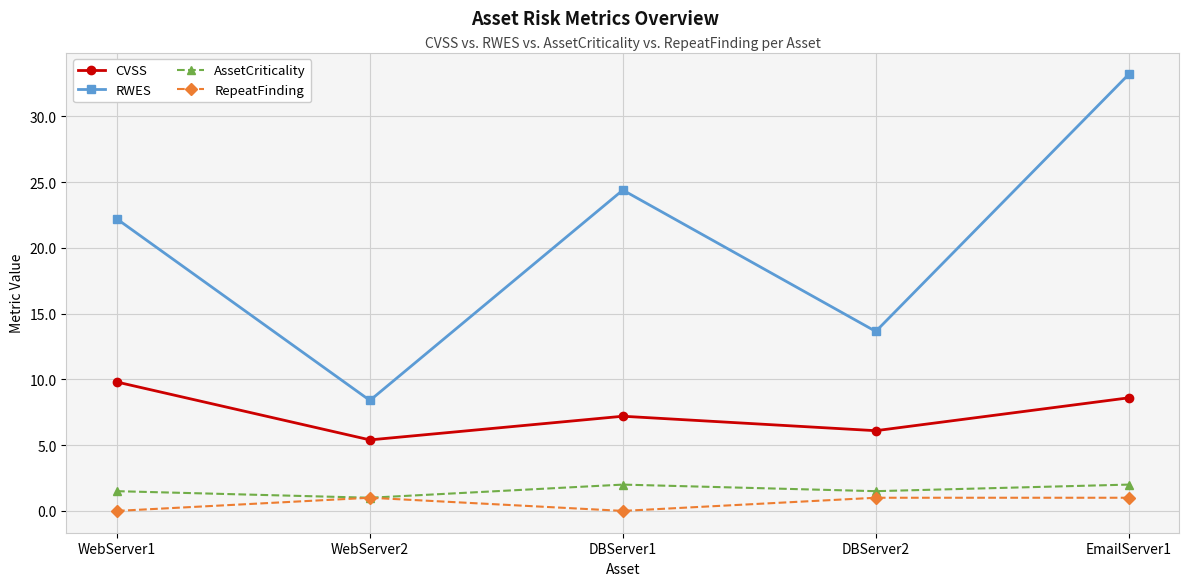

Reading right to left, transcribe all the data shown in this chart.

CVSS: 8.6	6.1	7.2	5.4	9.8
RWES: 33.2	13.7	24.4	8.4	22.2
AssetCriticality: 2.0	1.5	2.0	1.0	1.5
RepeatFinding: 1.0	1.0	0.0	1.0	0.0